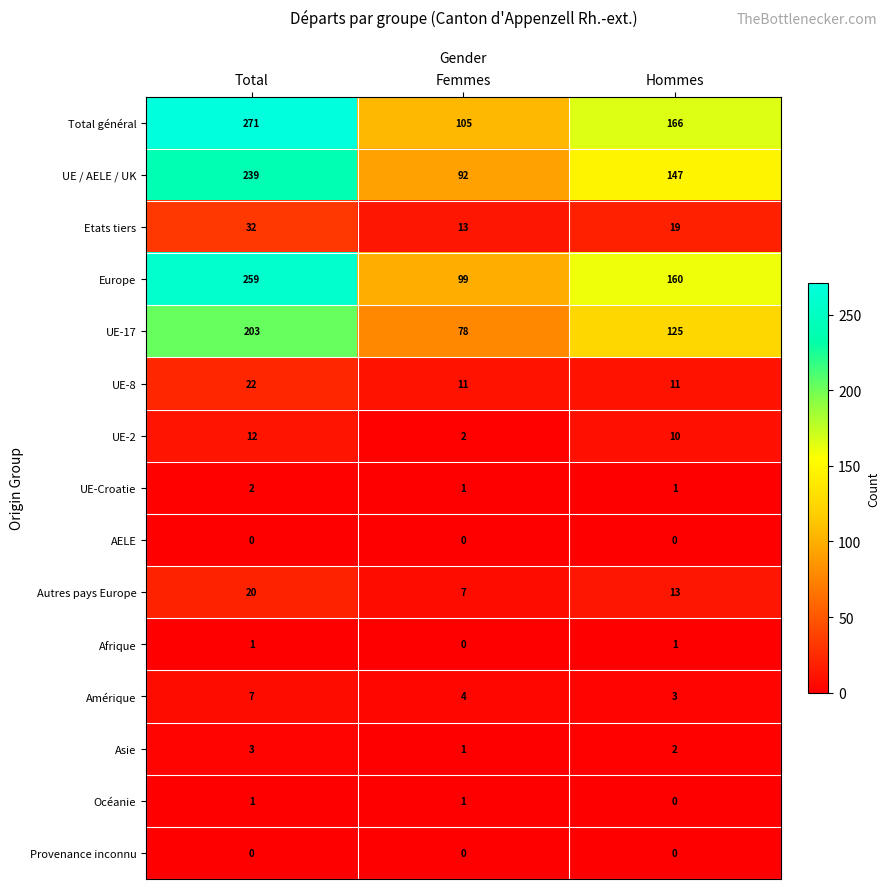

How many series are shown in this chart?

15